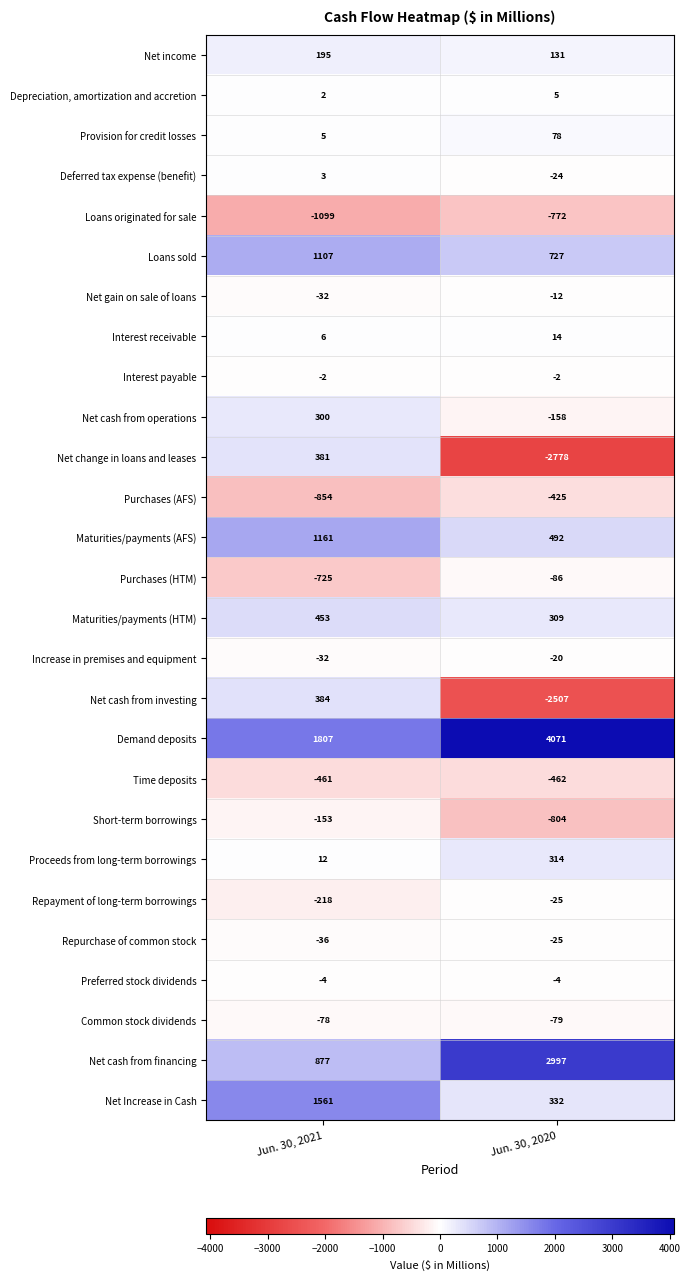

How many distinct data groups are displayed?

27